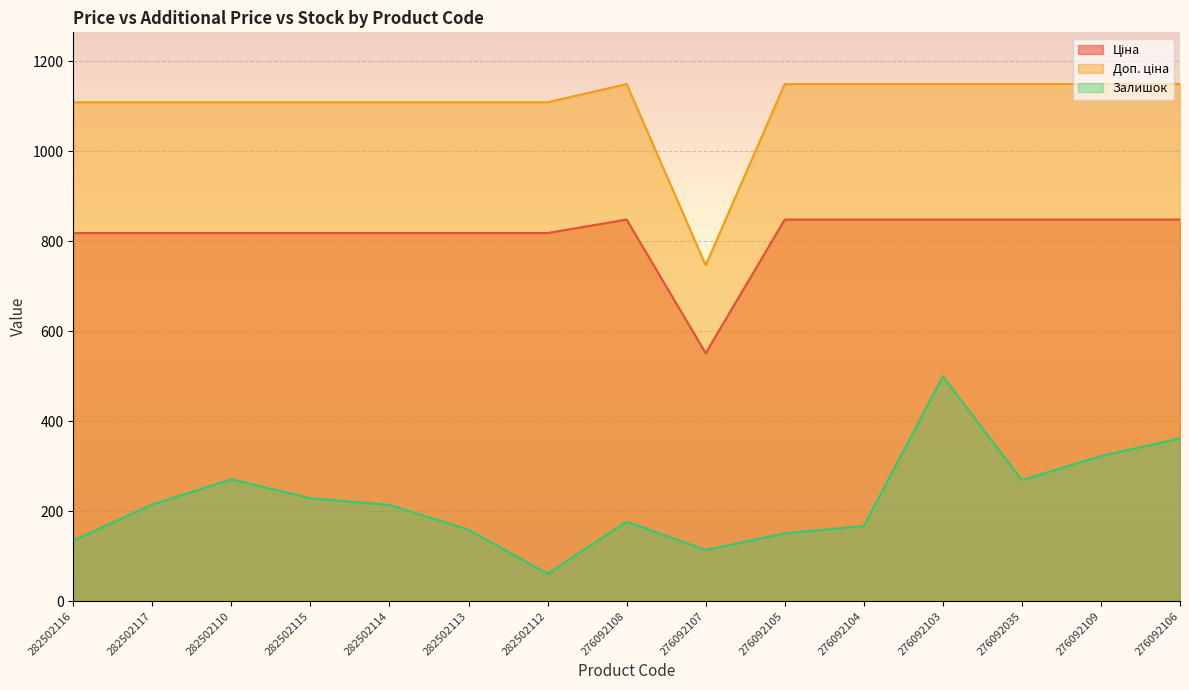

Is it true that Ціна equals 848.4 at 276092106?

True